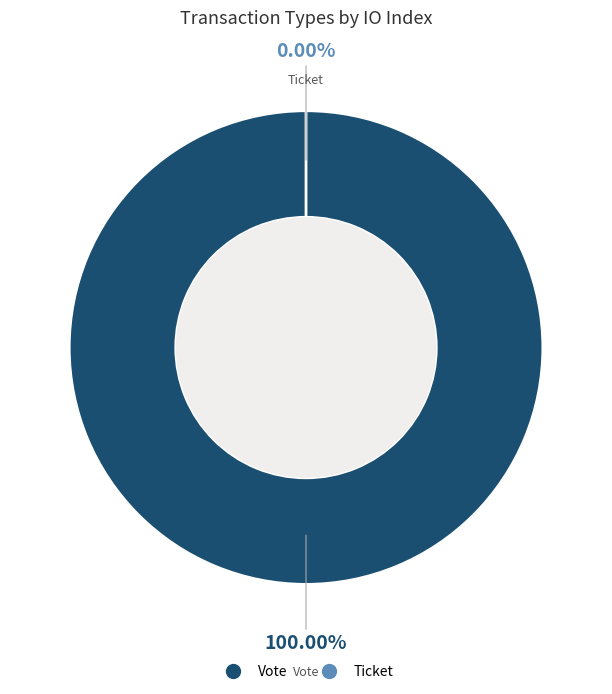

Does Vote account for over 50% of the chart?

Yes